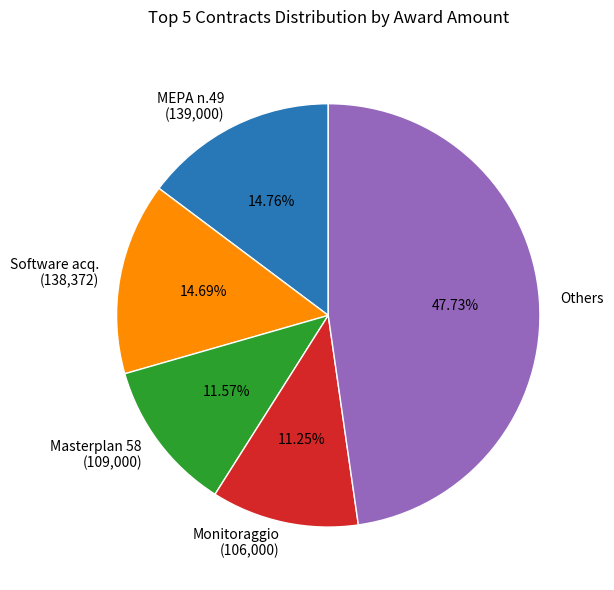

Does Software acq. (138,372) account for over 50% of the chart?

No